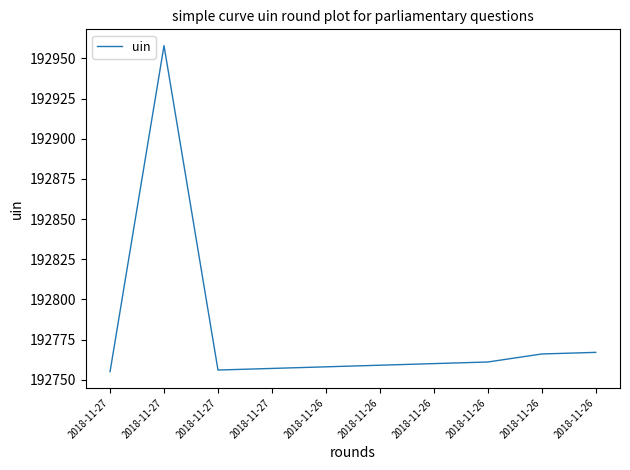

At which category does the data reach its first local valley?

2018-11-27